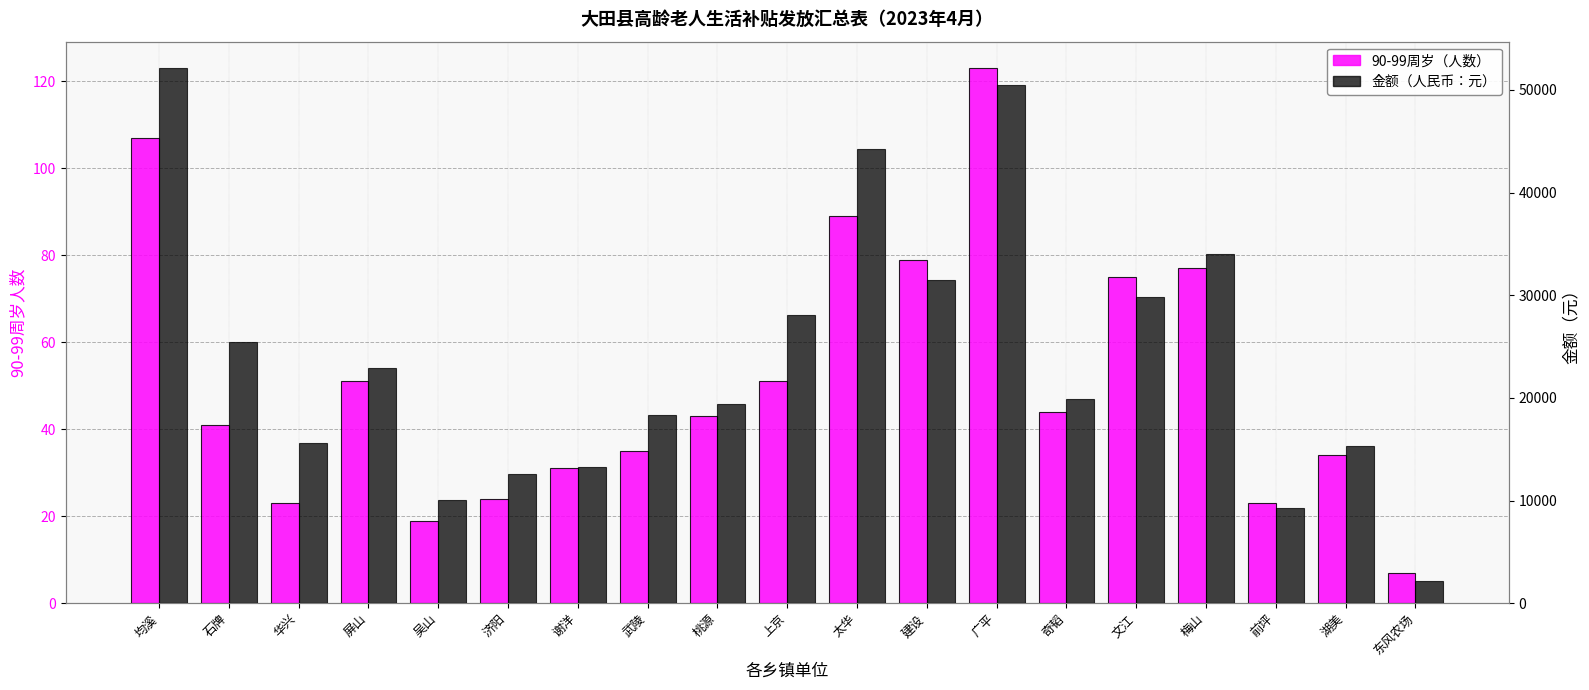

What is the sum of the 金额（人民币：元） values at 湖美 and 梅山?

49350